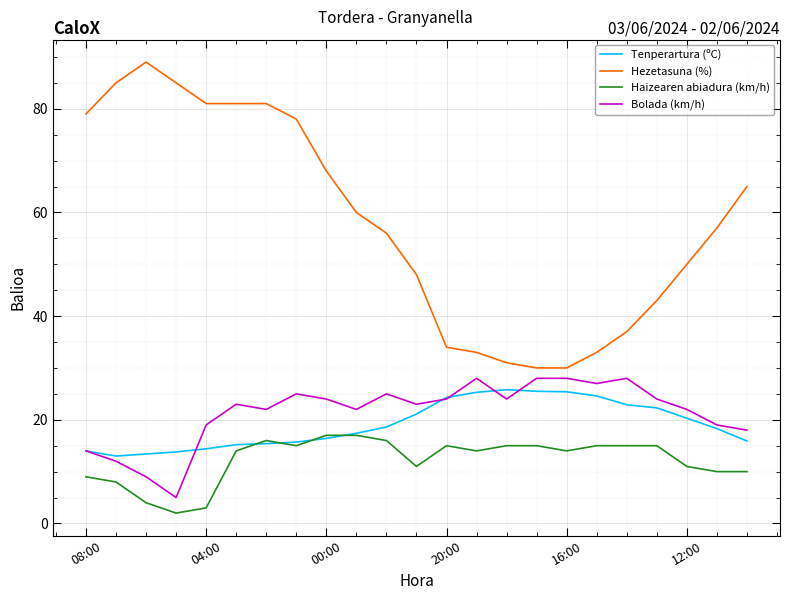

At how many categories does at least one series exceed 51?

13